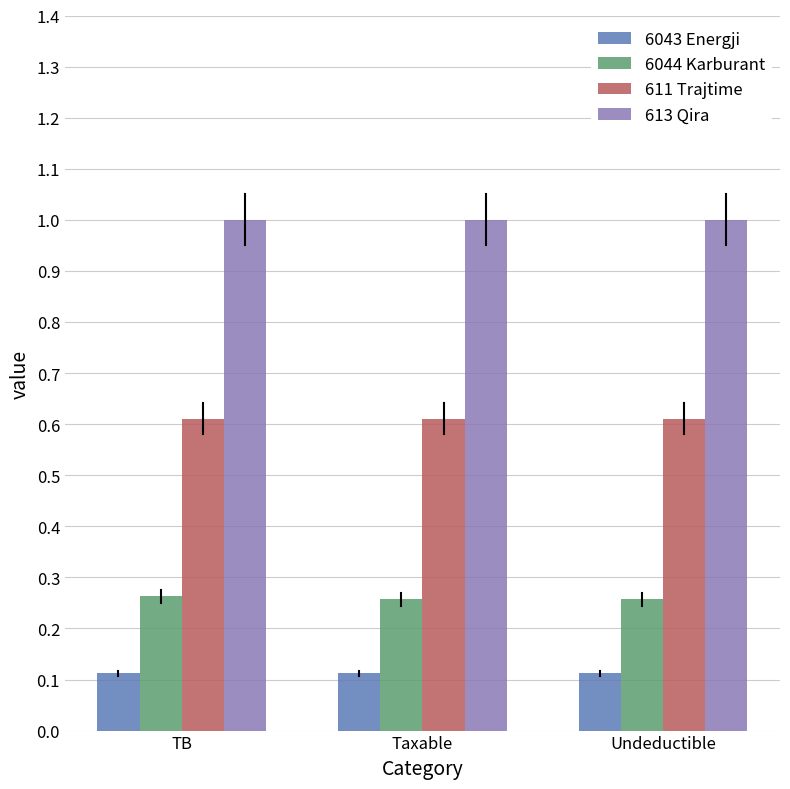

What is the total value across all series at Taxable?

2.0